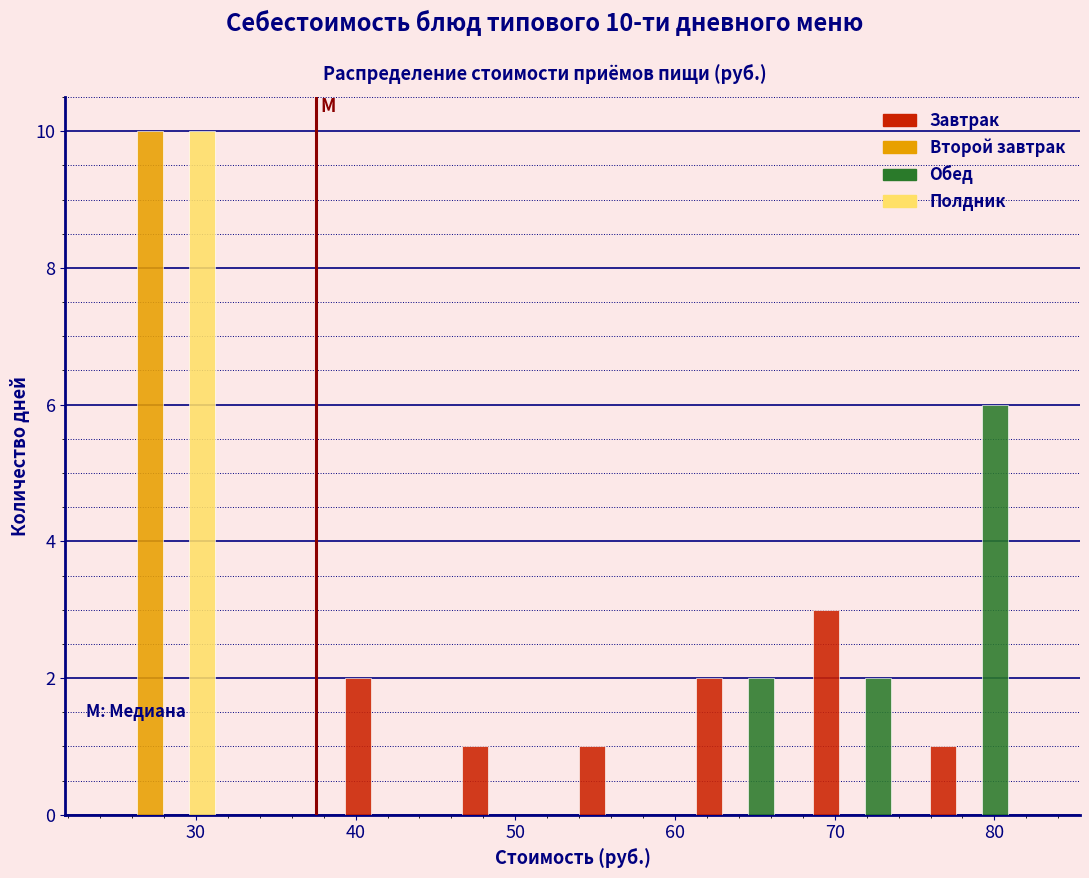

In the Завтрак series, which range on the x-axis has the tallest bar?

68 to 76